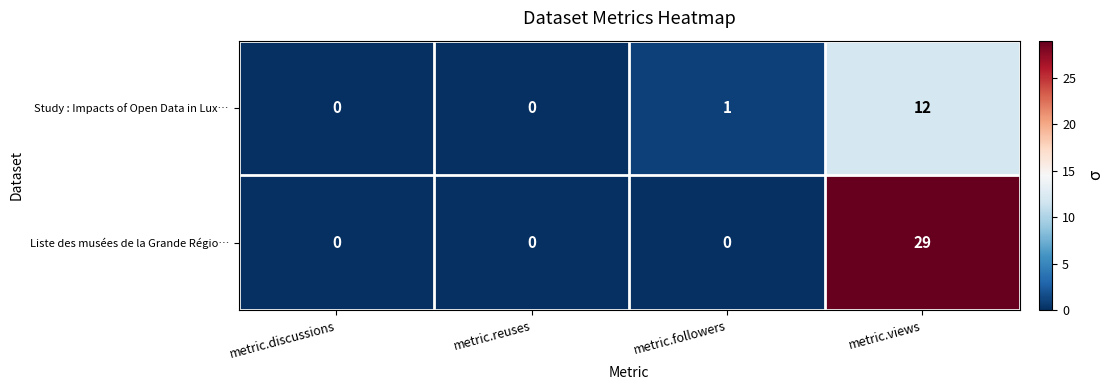

What is the maximum value shown in the chart?

29